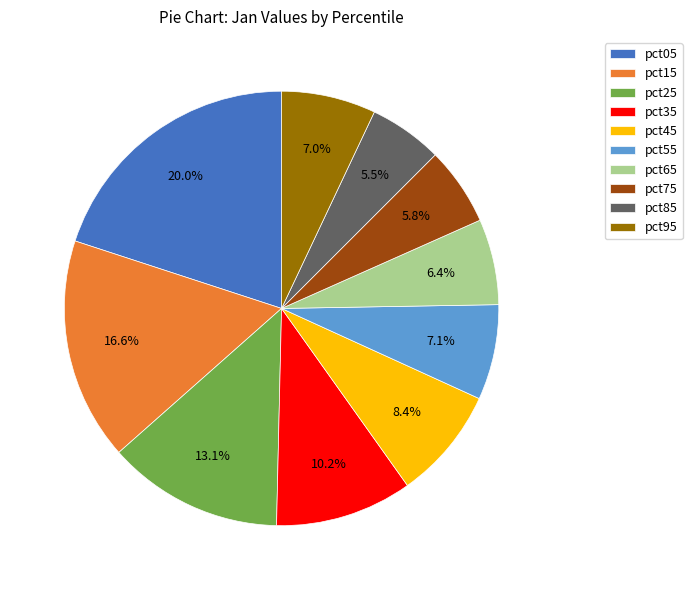

What percentage is NOT represented by pct15?

83.4%